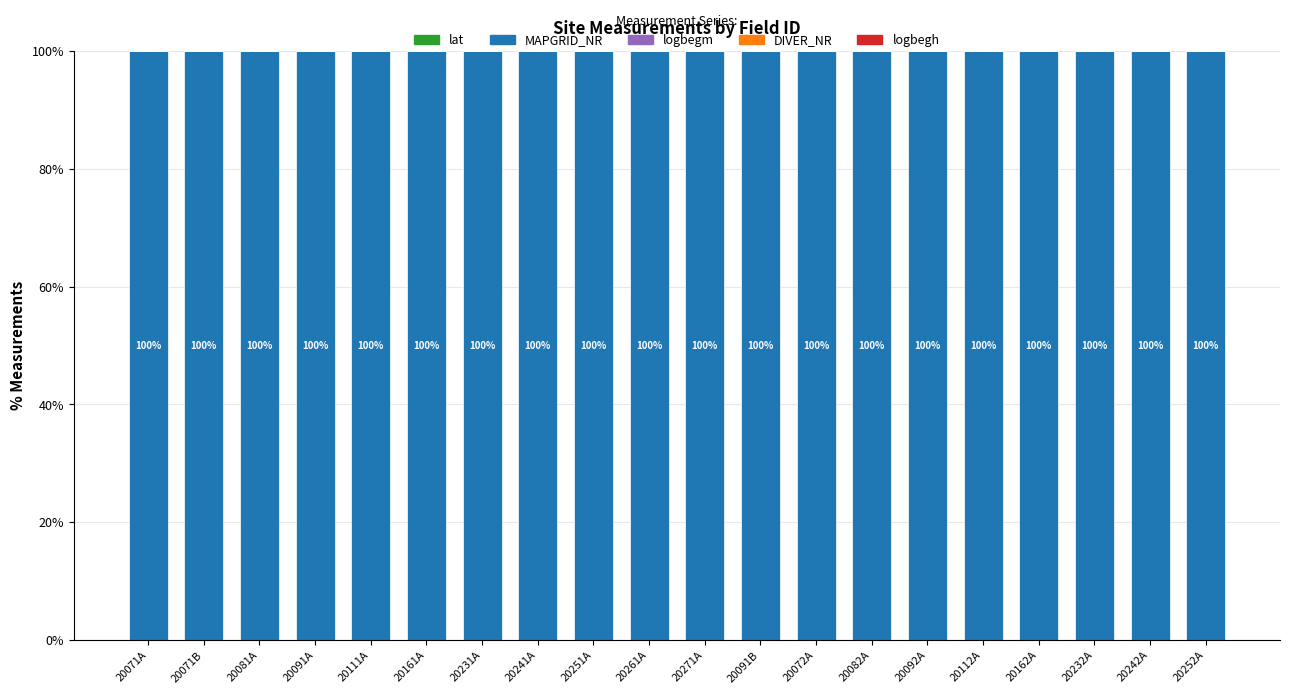

Does the chart contain stacked bars?

Yes